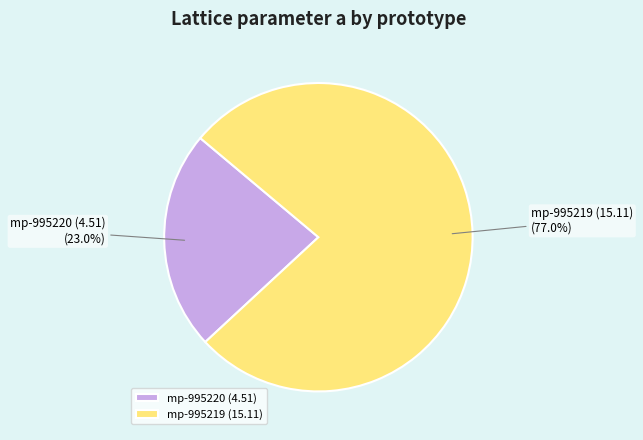

How many slices are in this pie chart?

2